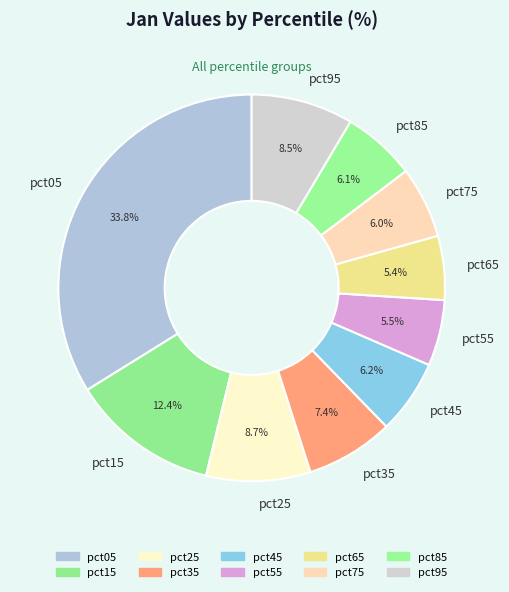

What is the total percentage of pct05 and pct65?

39.2%